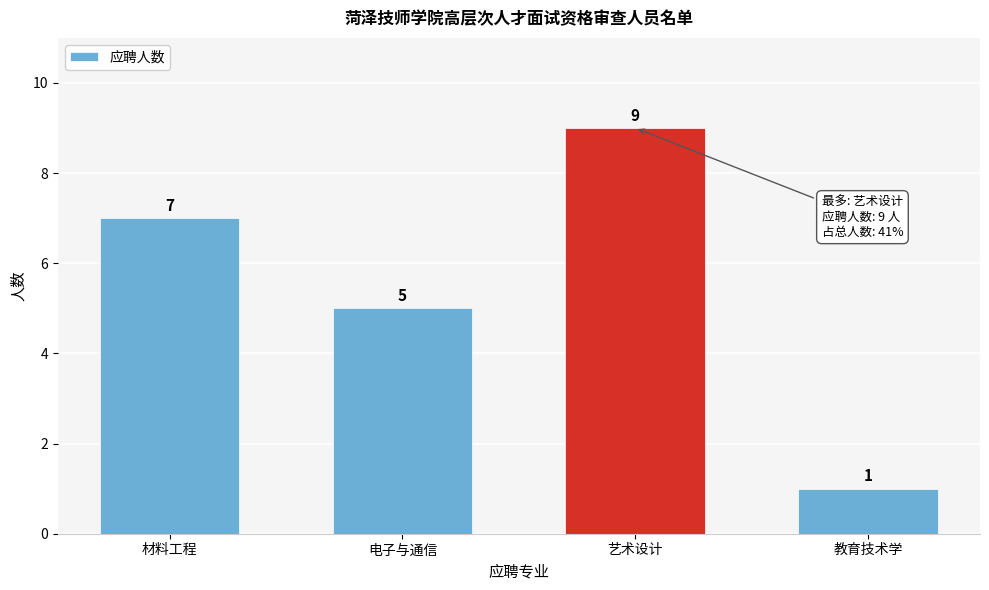

Reading left to right, what are all the values shown in this chart?

材料工程=7	电子与通信=5	艺术设计=9	教育技术学=1